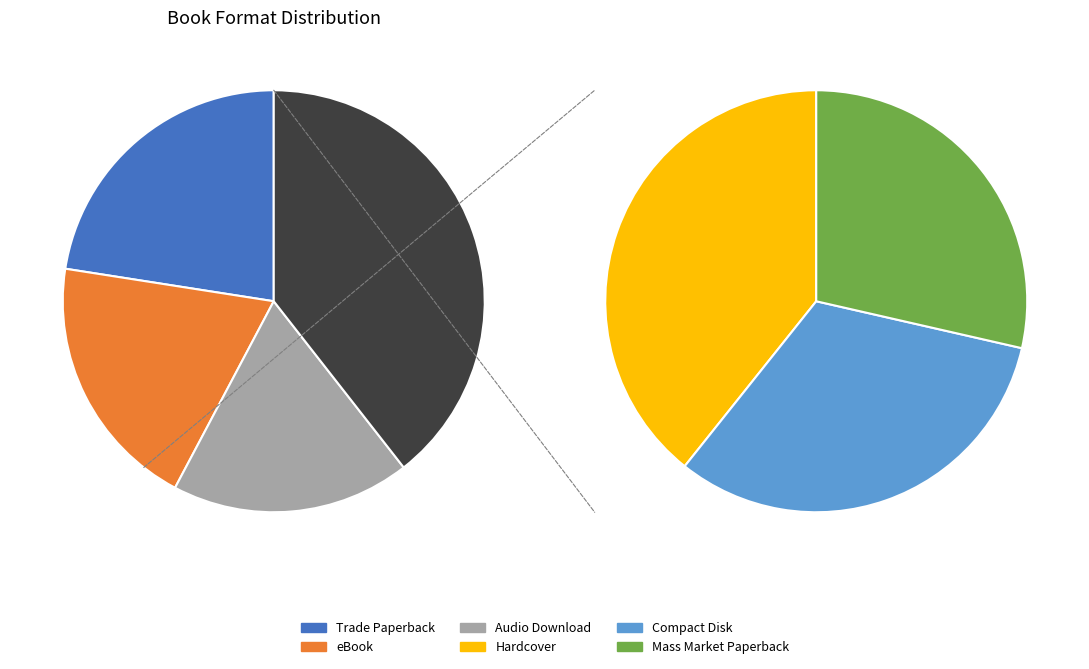

Rank the categories by value from lowest to highest.

Mass Market Paperback, Compact Disk, Hardcover, Audio Download, eBook, Trade Paperback